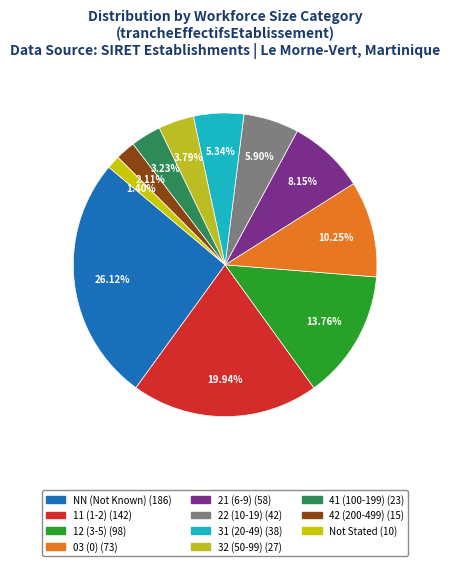

To the nearest percent, what is the average slice percentage?

9%